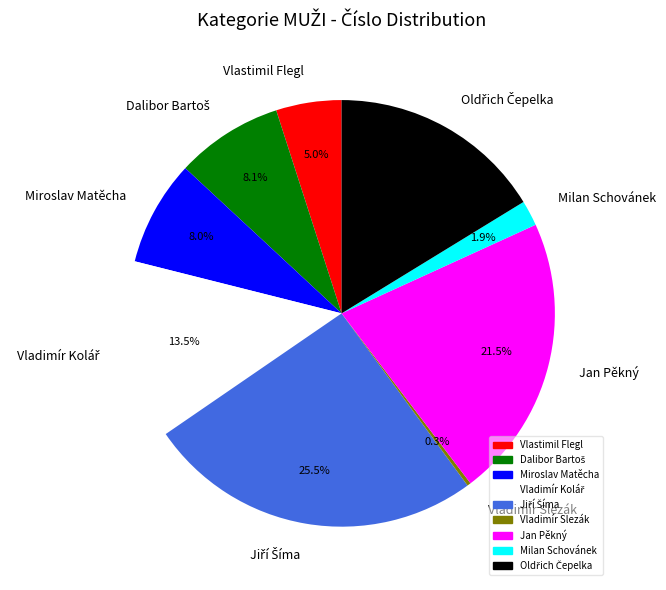

What is the ratio of the value at Milan Schovánek to the value at Vlastimil Flegl?

0.4